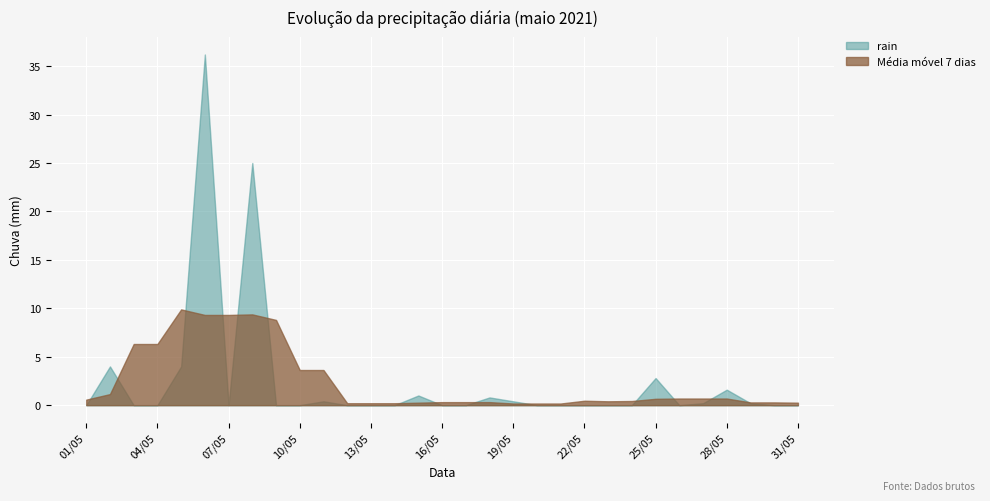

What is the value of the 6th point from the left?

36.2